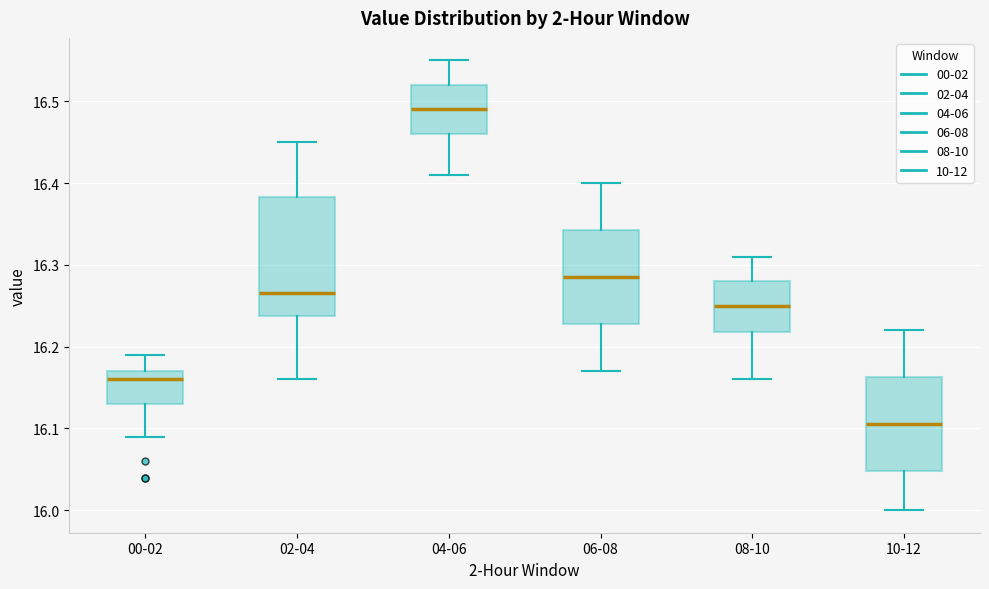

Reading left to right, read every box against the y-axis: the position of its median line, the range the box covers, and the ends of its whiskers. The values are not printed on the chart, so give them approximately, as read against the axis.

00-02: median 16.16, box 16.13 to 16.17, whiskers 16.09 to 16.19
02-04: median 16.27, box 16.24 to 16.38, whiskers 16.16 to 16.45
04-06: median 16.49, box 16.46 to 16.52, whiskers 16.41 to 16.55
06-08: median 16.29, box 16.23 to 16.34, whiskers 16.17 to 16.40
08-10: median 16.25, box 16.22 to 16.28, whiskers 16.16 to 16.31
10-12: median 16.11, box 16.05 to 16.16, whiskers 16.00 to 16.22